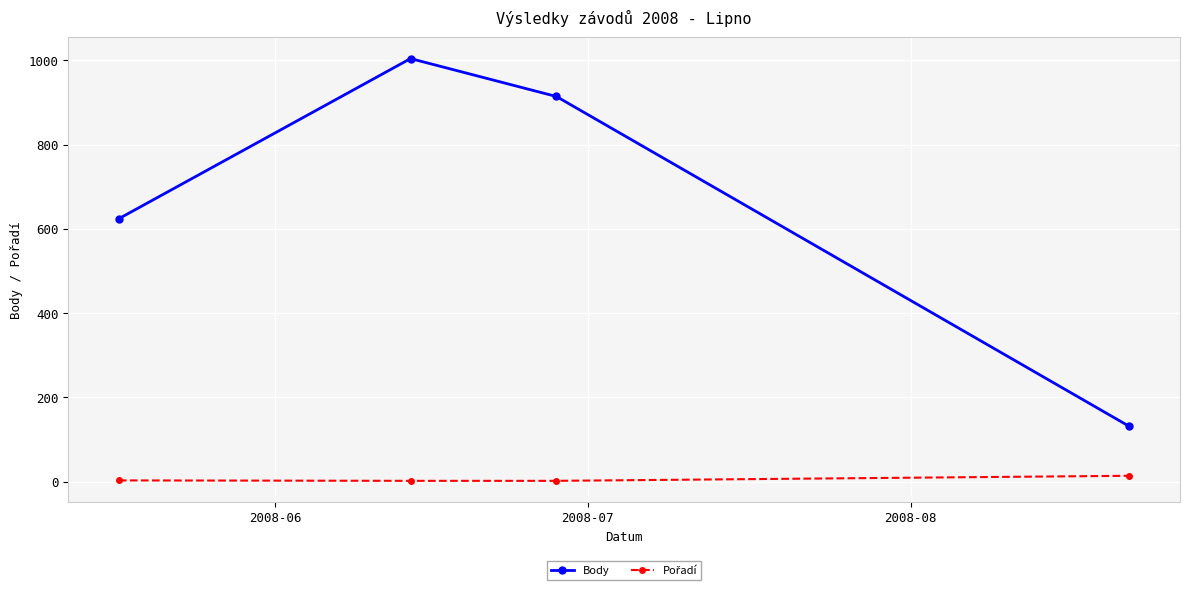

Which series has the widest spread of values?

Body